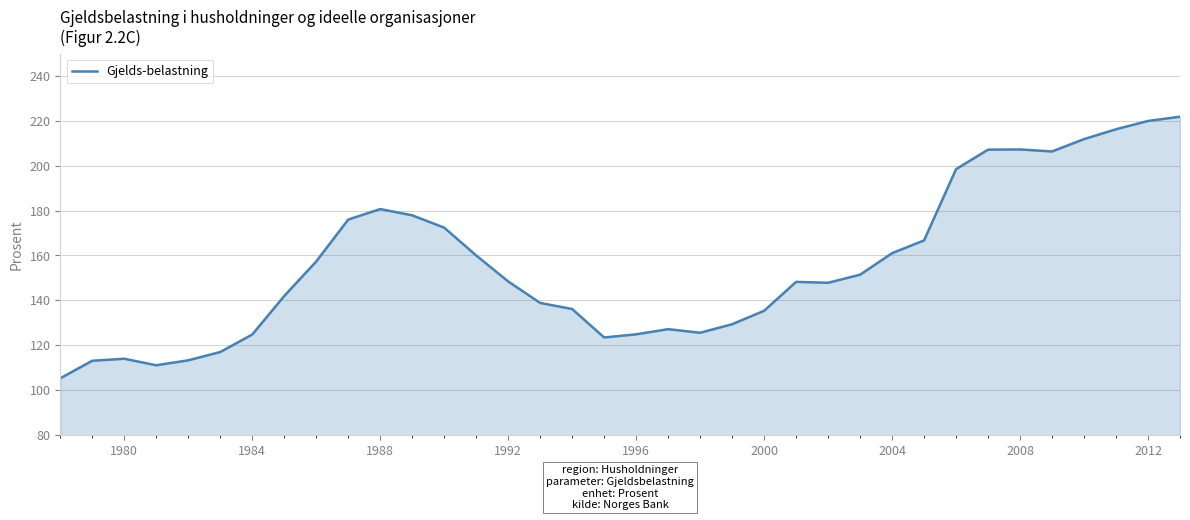

What is the smallest value displayed?

105.2